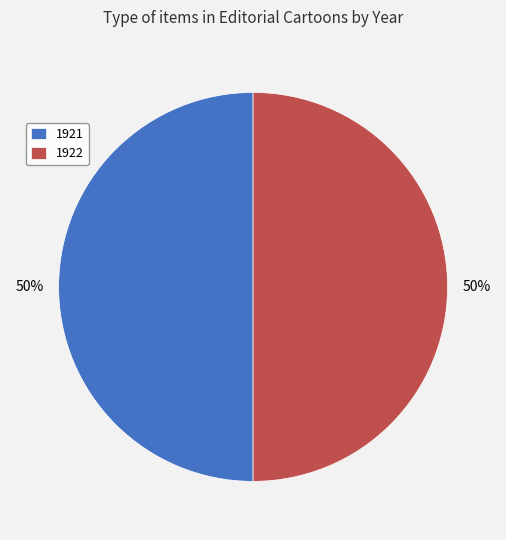

True or false: 1922 accounts for 43% of the total.

False